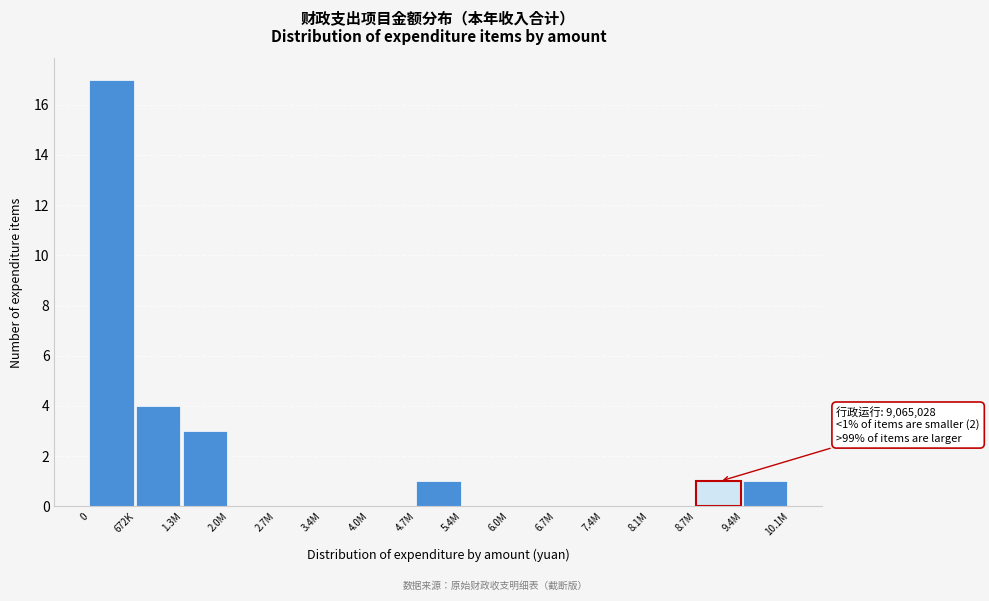

Reading right to left, transcribe all the data shown in this chart.

9.4M=1	8.7M=1	8.1M=0	7.4M=0	6.7M=0	6.0M=0	5.4M=0	4.7M=1	4.0M=0	3.4M=0	2.7M=0	2.0M=0	1.3M=3	672K=4	0=17